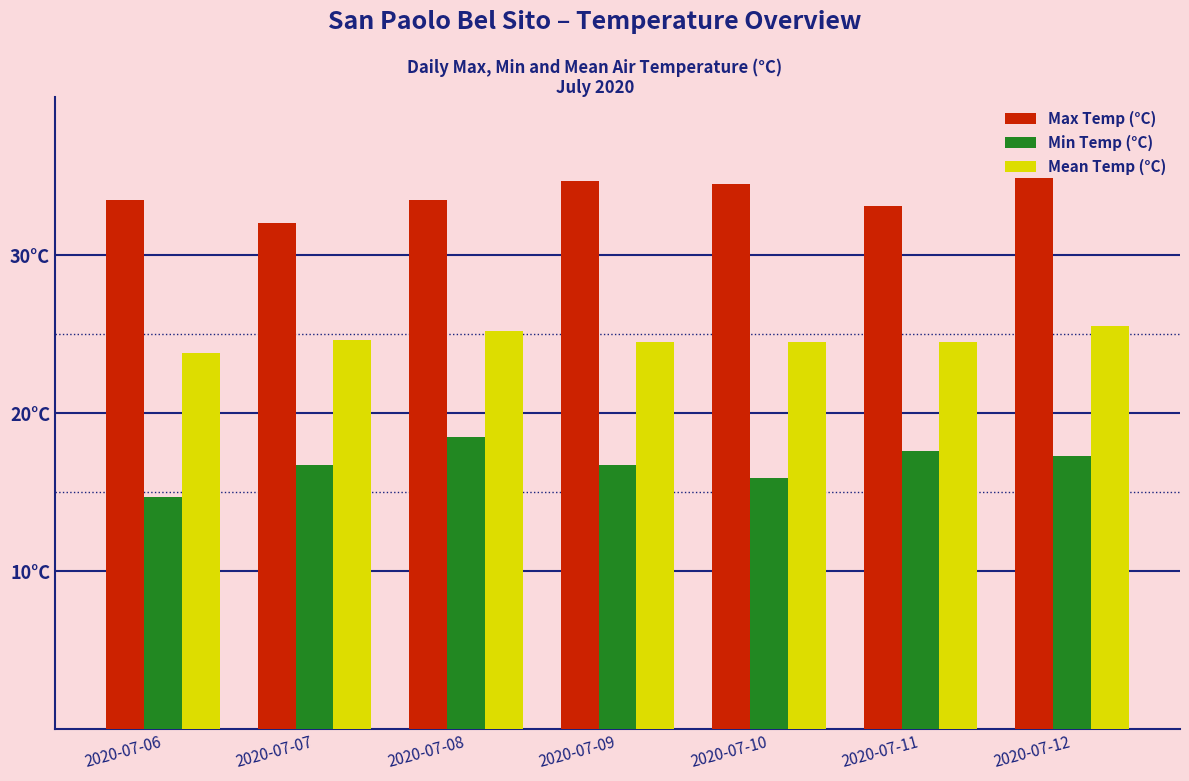

Does the chart contain stacked bars?

No